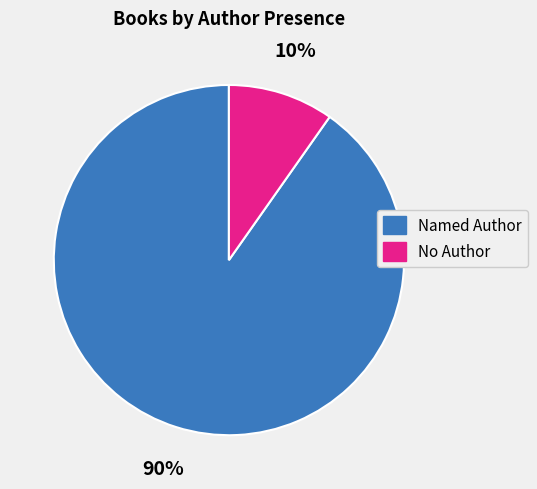

Is there a majority slice in this chart?

Yes